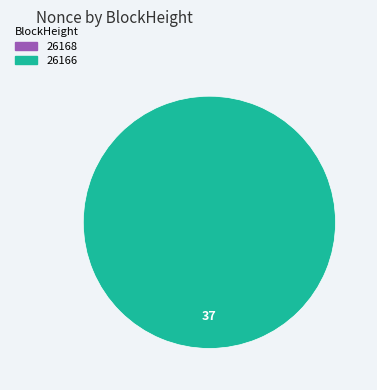

To the nearest percent, what is the difference between the largest and smallest slice percentages?

100%